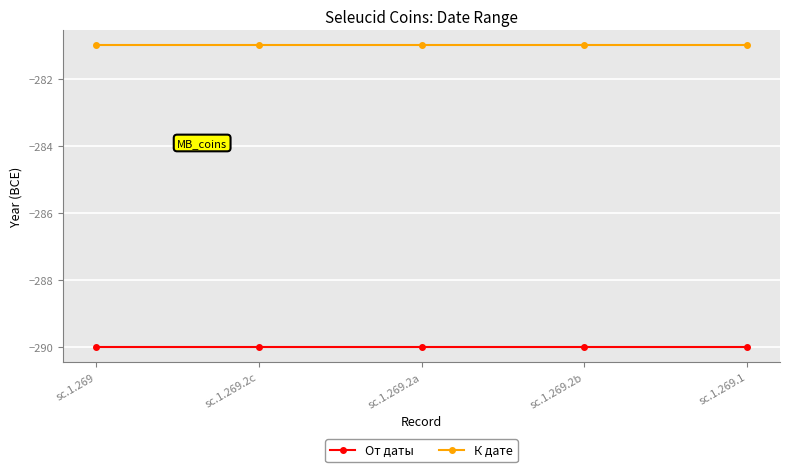

Rank the series by their average value, from lowest to highest.

От даты, К дате